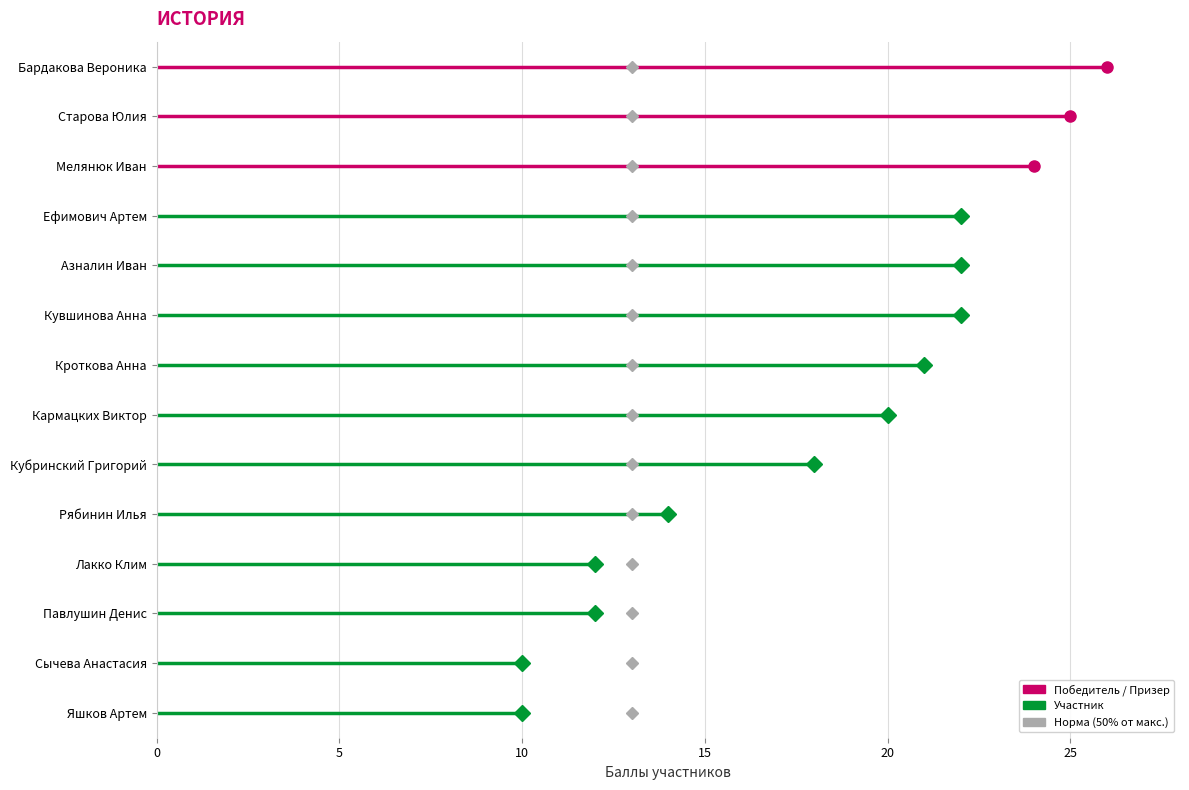

What is the difference between the second highest and minimum values?

15